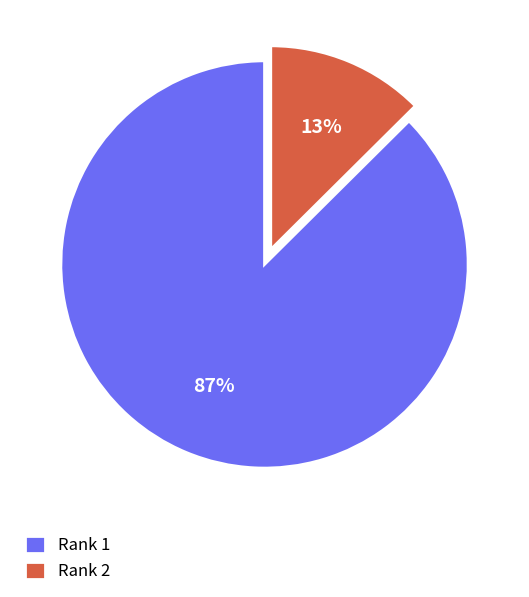

Rank the categories by value from highest to lowest.

Rank 1, Rank 2